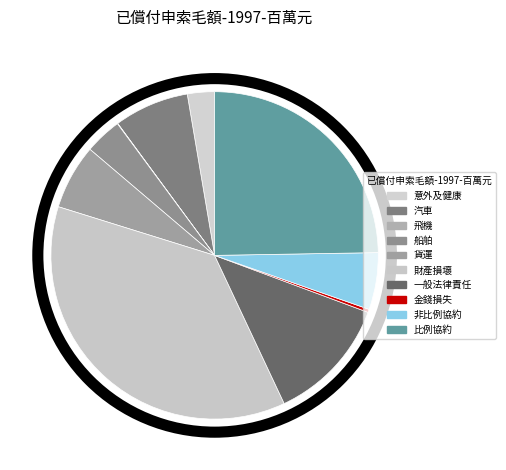

To the nearest percent, what is the difference between the 汽車 and 船舶 slice percentages?

4%